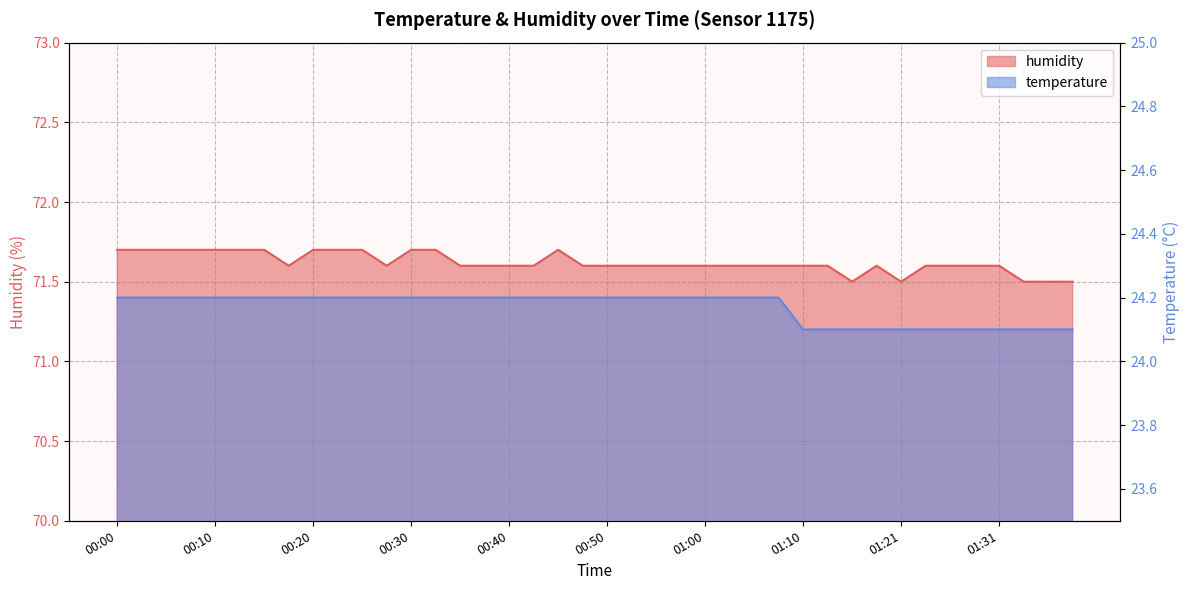

Rank the series by their maximum value, from lowest to highest.

temperature, humidity